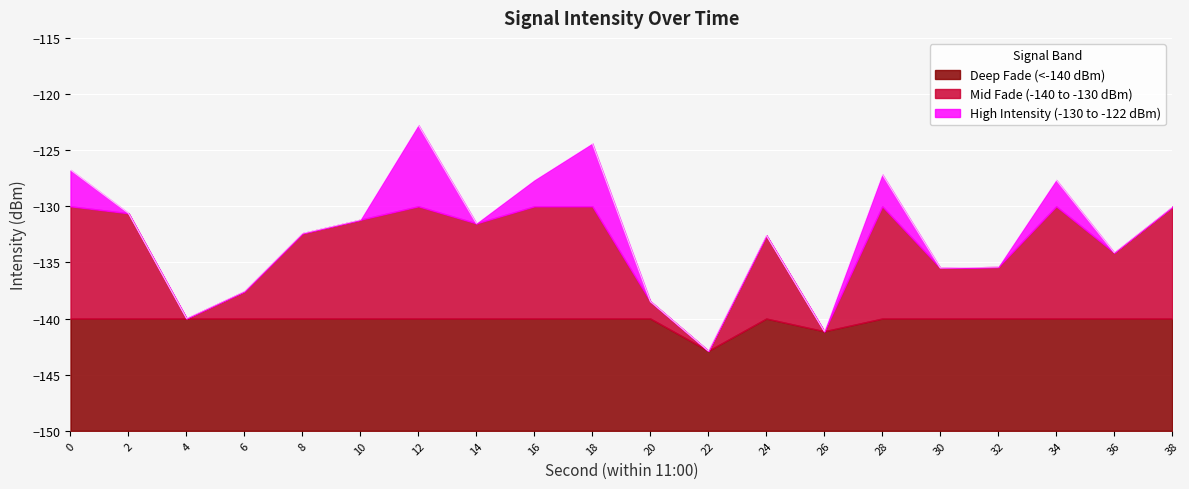

What is the difference between the maximum and minimum values?

20.1